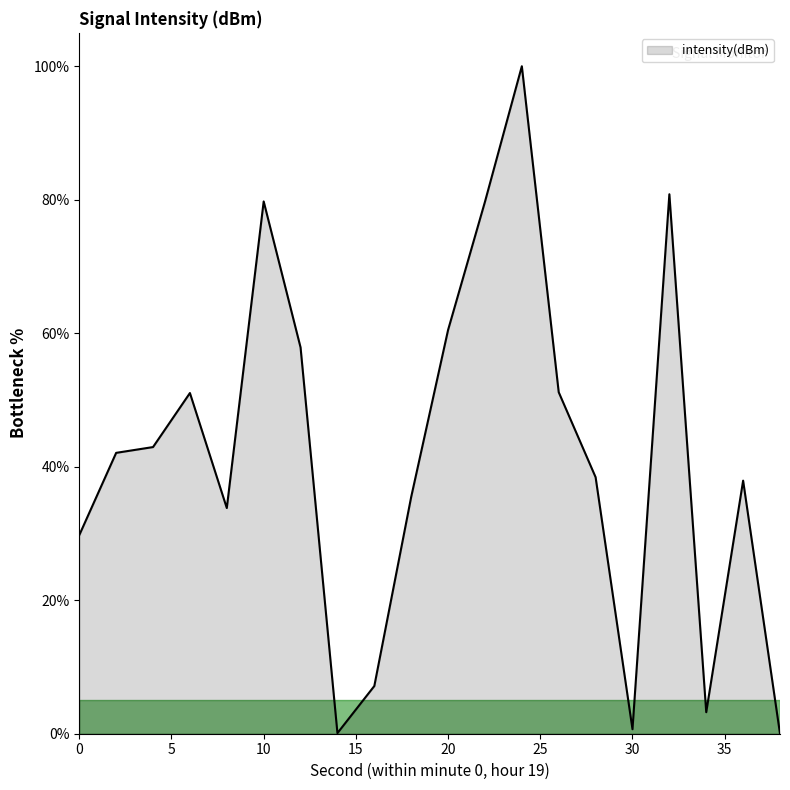

What is the maximum value shown in the chart?

100.0